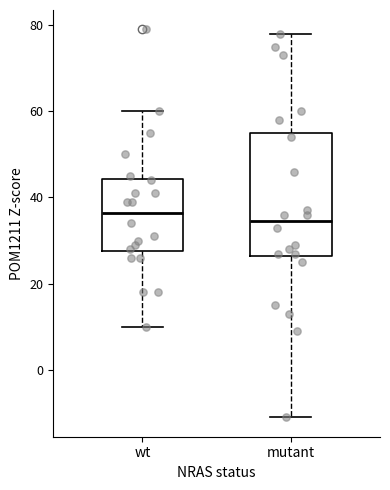

Reading left to right, transcribe this box plot: for each box, give where its median line is, the range the box spans, and where its two whiskers end, as read against the y-axis. The values are not printed on the chart, so give them approximately, as read against the axis.

wt: median 36, box 28 to 44, whiskers 10 to 60
mutant: median 34, box 26 to 56, whiskers -10 to 78